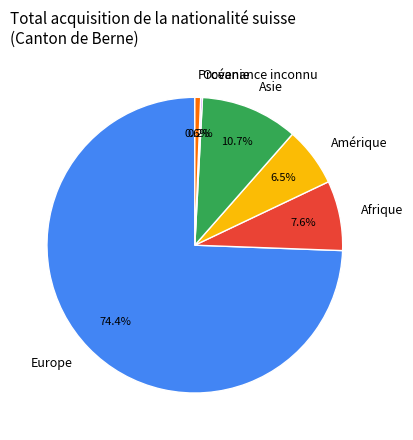

Between Afrique and Amérique, which is larger?

Afrique